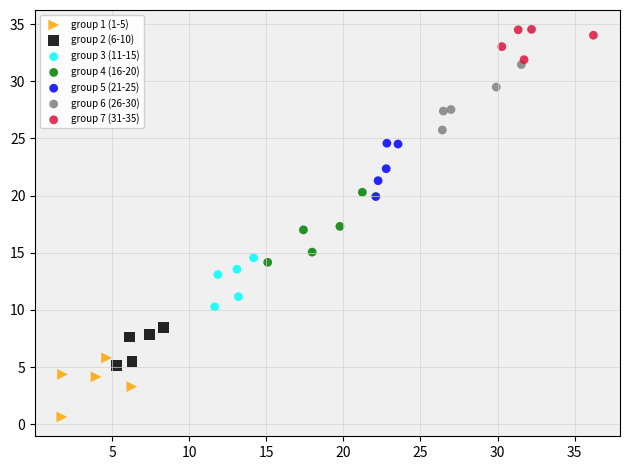

Which series reaches the minimum Y coordinate?

group 1 (1-5)